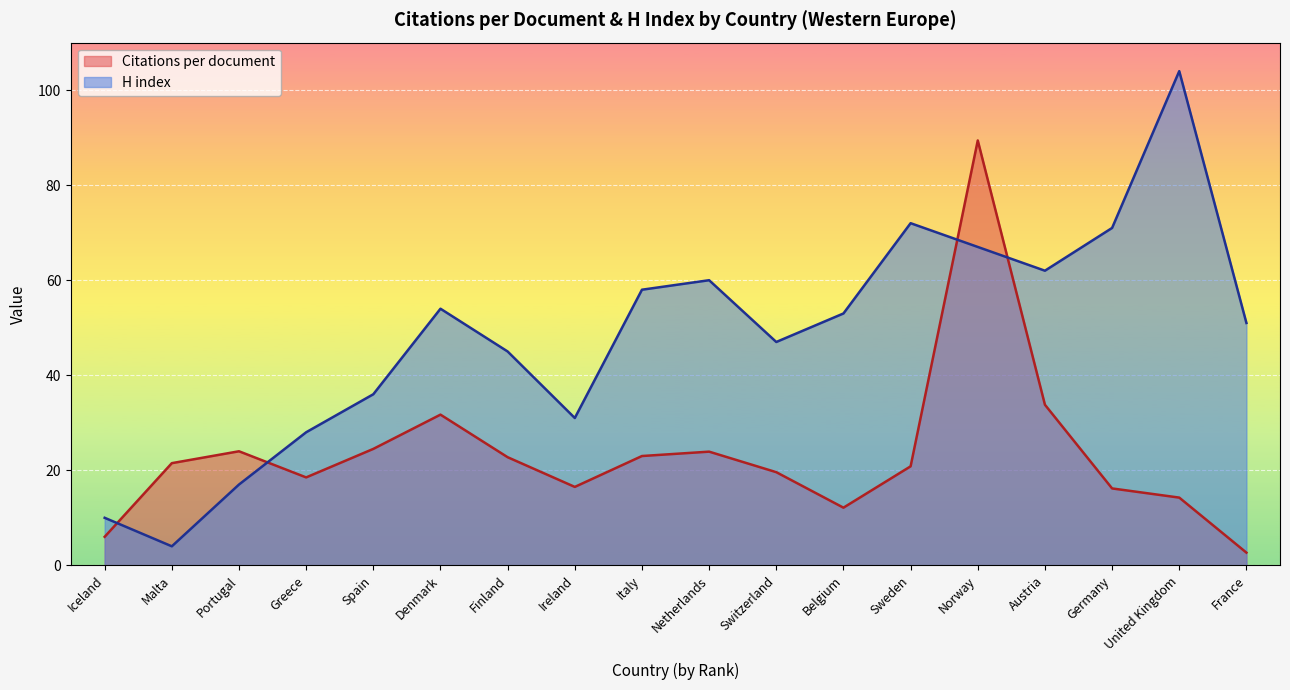

Where do Citations per document and H index first cross each other?

Iceland and Malta